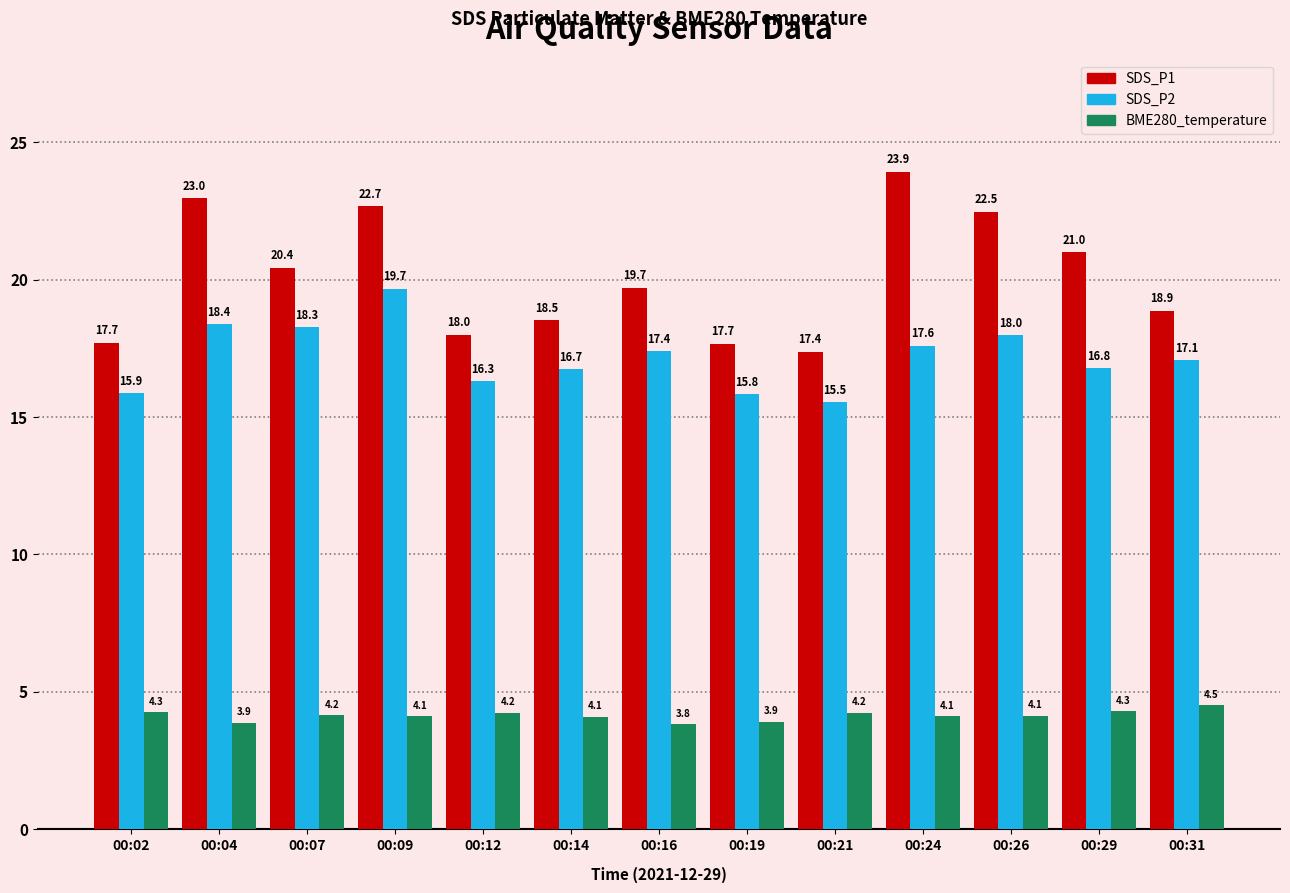

Is it true that SDS_P2 equals 4.6 at 00:24?

False